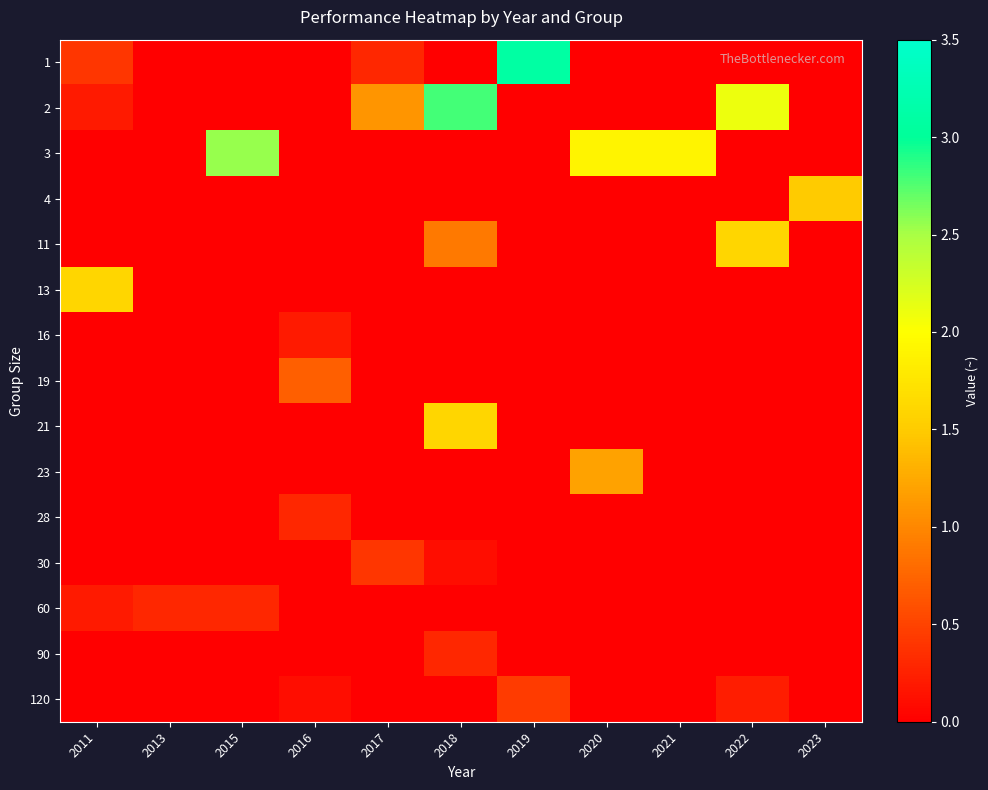

Reading left to right, list all the values displayed in this chart.

1: 2011=0.4	2013=0.0	2015=0.0	2016=0.0	2017=0.3	2018=0.0	2019=3.1	2020=0.0	2021=0.0	2022=0.0	2023=0.0
2: 2011=0.2	2013=0.0	2015=0.0	2016=0.0	2017=1.1	2018=2.8	2019=0.0	2020=0.0	2021=0.0	2022=2.1	2023=0.0
3: 2011=0.0	2013=0.0	2015=2.5	2016=0.0	2017=0.0	2018=0.0	2019=0.0	2020=1.9	2021=1.9	2022=0.0	2023=0.0
4: 2011=0.0	2013=0.0	2015=0.0	2016=0.0	2017=0.0	2018=0.0	2019=0.0	2020=0.0	2021=0.0	2022=0.0	2023=1.5
11: 2011=0.0	2013=0.0	2015=0.0	2016=0.0	2017=0.0	2018=0.9	2019=0.0	2020=0.0	2021=0.0	2022=1.6	2023=0.0
13: 2011=1.6	2013=0.0	2015=0.0	2016=0.0	2017=0.0	2018=0.0	2019=0.0	2020=0.0	2021=0.0	2022=0.0	2023=0.0
16: 2011=0.0	2013=0.0	2015=0.0	2016=0.2	2017=0.0	2018=0.0	2019=0.0	2020=0.0	2021=0.0	2022=0.0	2023=0.0
19: 2011=0.0	2013=0.0	2015=0.0	2016=0.7	2017=0.0	2018=0.0	2019=0.0	2020=0.0	2021=0.0	2022=0.0	2023=0.0
21: 2011=0.0	2013=0.0	2015=0.0	2016=0.0	2017=0.0	2018=1.6	2019=0.0	2020=0.0	2021=0.0	2022=0.0	2023=0.0
23: 2011=0.0	2013=0.0	2015=0.0	2016=0.0	2017=0.0	2018=0.0	2019=0.0	2020=1.2	2021=0.0	2022=0.0	2023=0.0
28: 2011=0.0	2013=0.0	2015=0.0	2016=0.3	2017=0.0	2018=0.0	2019=0.0	2020=0.0	2021=0.0	2022=0.0	2023=0.0
30: 2011=0.0	2013=0.0	2015=0.0	2016=0.0	2017=0.4	2018=0.1	2019=0.0	2020=0.0	2021=0.0	2022=0.0	2023=0.0
60: 2011=0.2	2013=0.3	2015=0.3	2016=0.0	2017=0.0	2018=0.0	2019=0.0	2020=0.0	2021=0.0	2022=0.0	2023=0.0
90: 2011=0.0	2013=0.0	2015=0.0	2016=0.0	2017=0.0	2018=0.3	2019=0.0	2020=0.0	2021=0.0	2022=0.0	2023=0.0
120: 2011=0.0	2013=0.0	2015=0.0	2016=0.1	2017=0.0	2018=0.0	2019=0.5	2020=0.0	2021=0.0	2022=0.2	2023=0.0